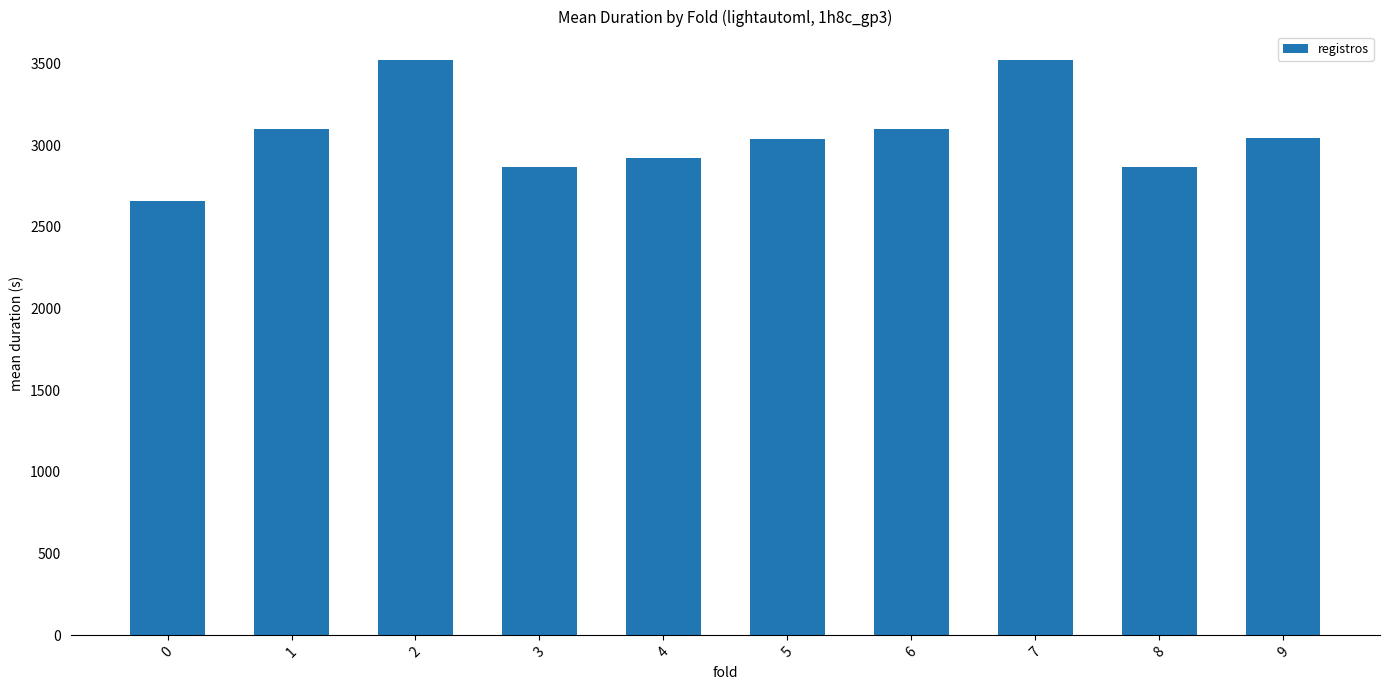

What is the ratio of the value at 0 to the value at 2?

0.8